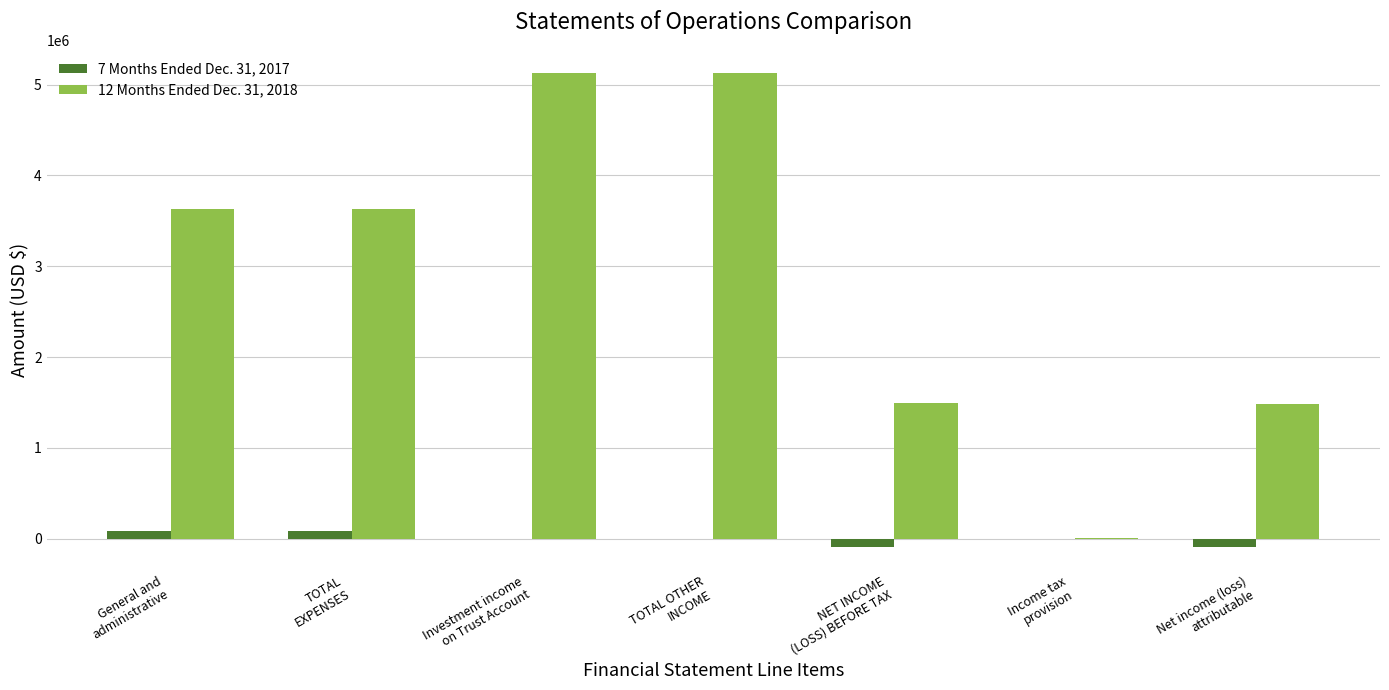

Which series has the largest total across all categories?

12 Months Ended Dec. 31, 2018